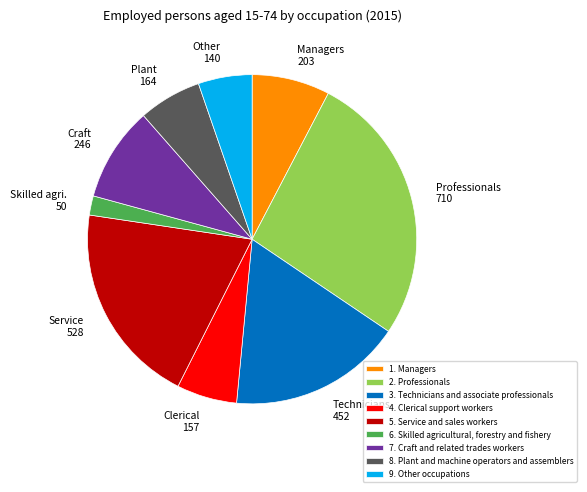

Count the number of slices in the pie.

9